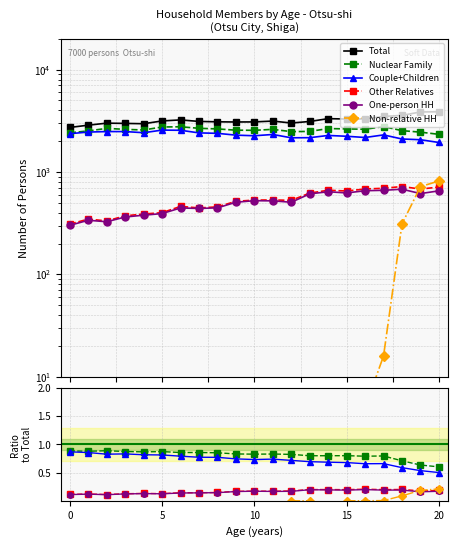

What is the average value of the One-person HH series?

0.2